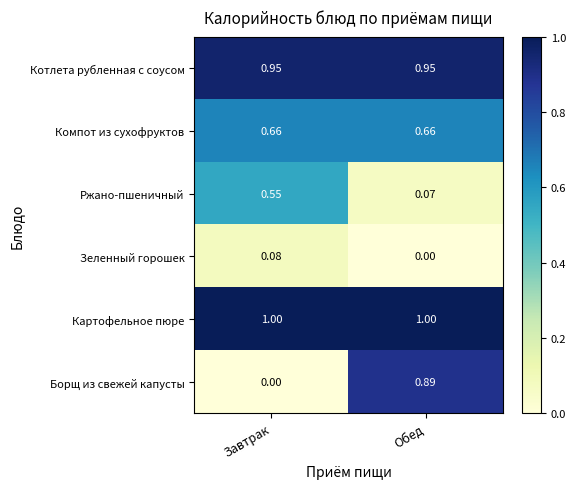

What is the greatest value displayed?

1.0